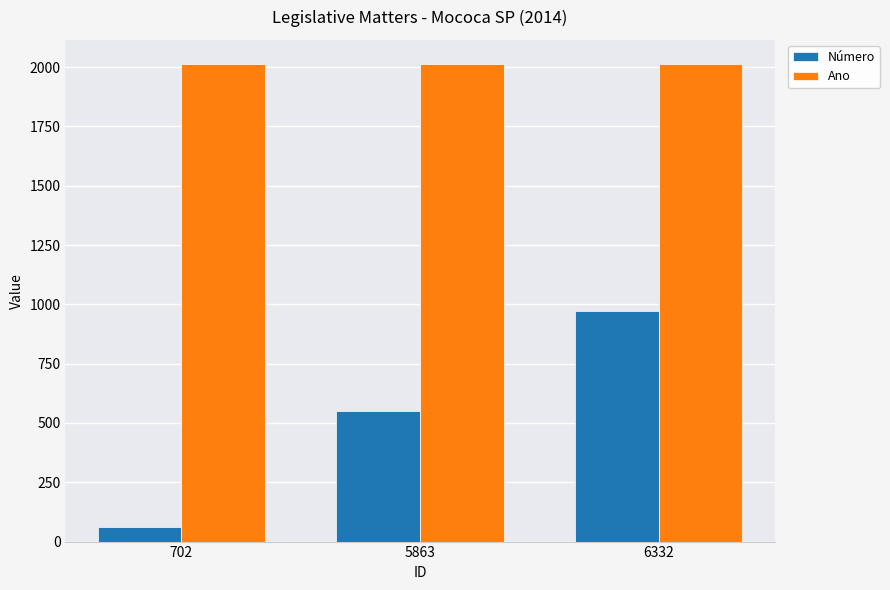

What is the difference between the highest and lowest values at 5863?

1462